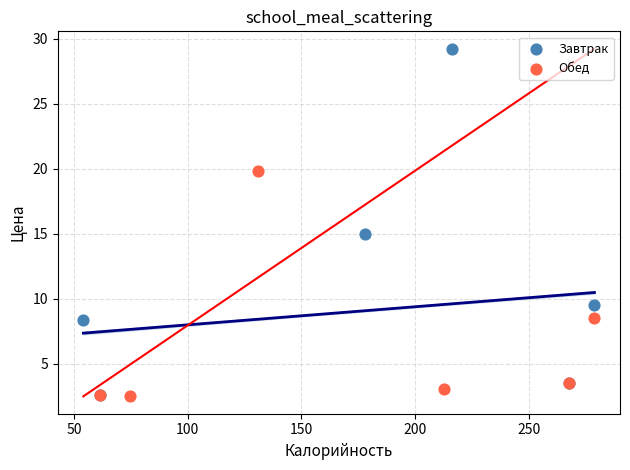

Which series has the widest spread of Y values?

Завтрак